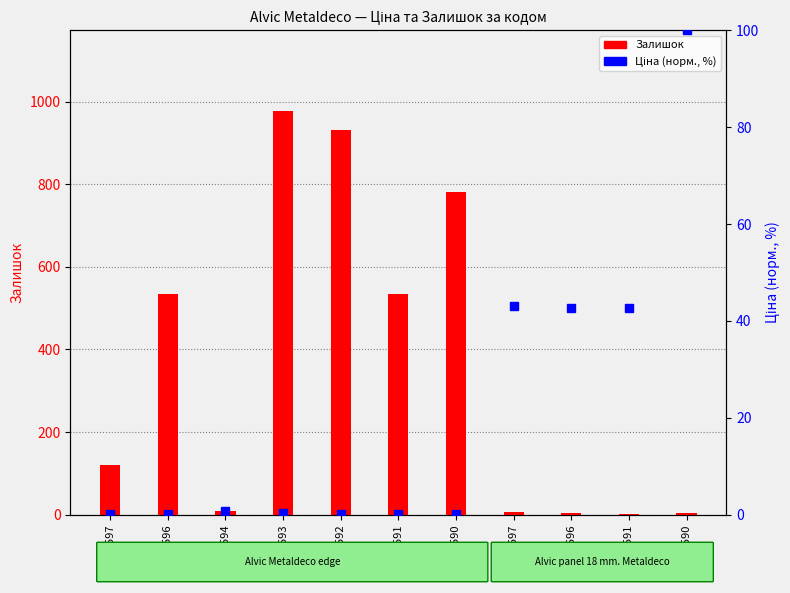

Which series changed the most between 231361596 and 231361594?

Залишок